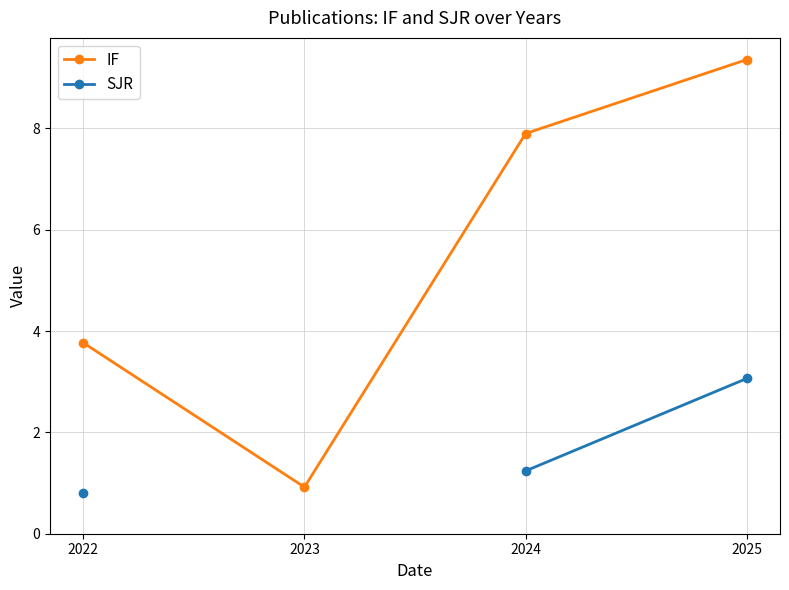

Which category has the highest value in the SJR series?

2025